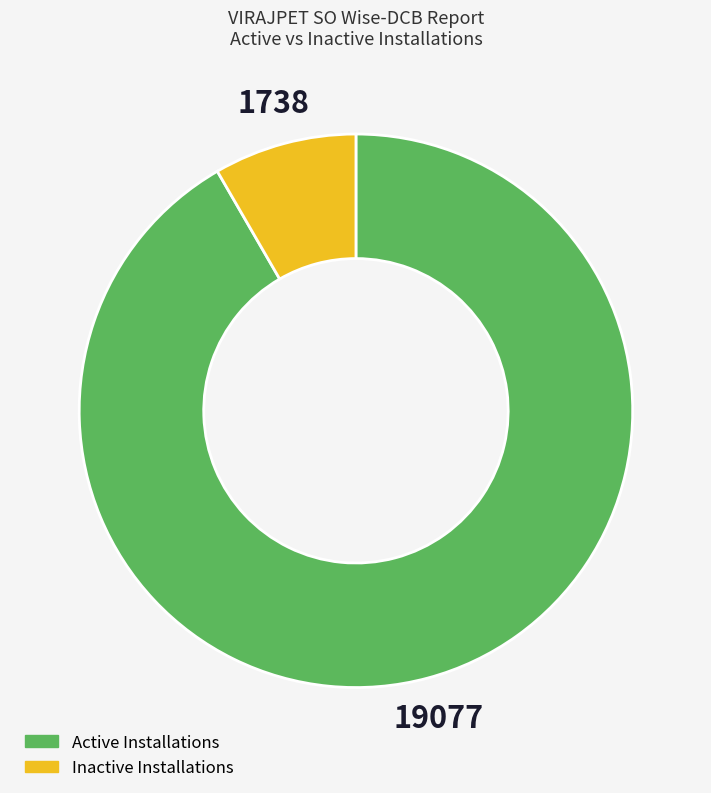

Rank the categories by value from highest to lowest.

Active Installations, Inactive Installations